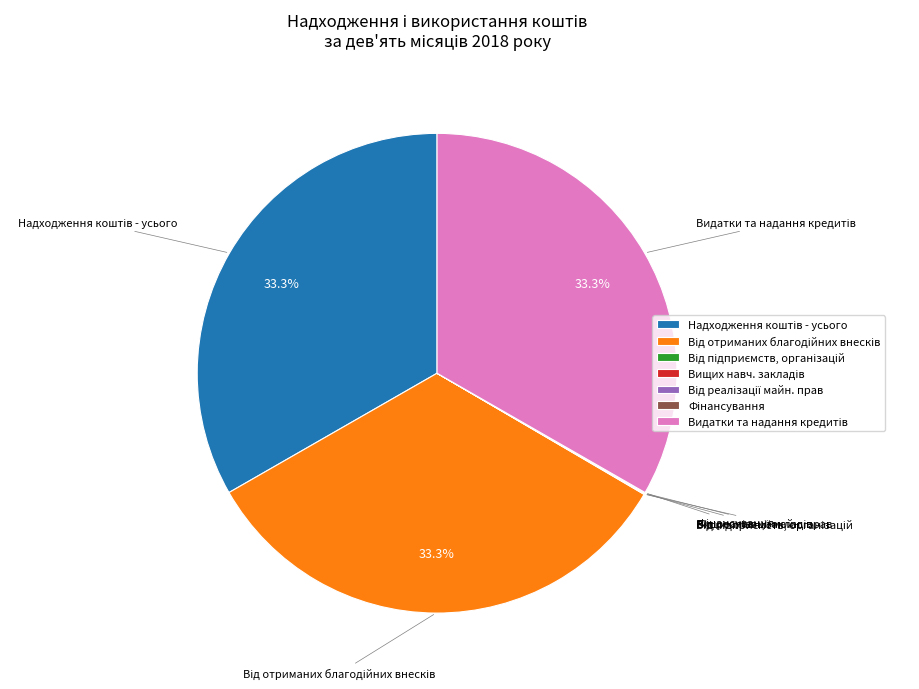

Does any single category account for the majority?

No